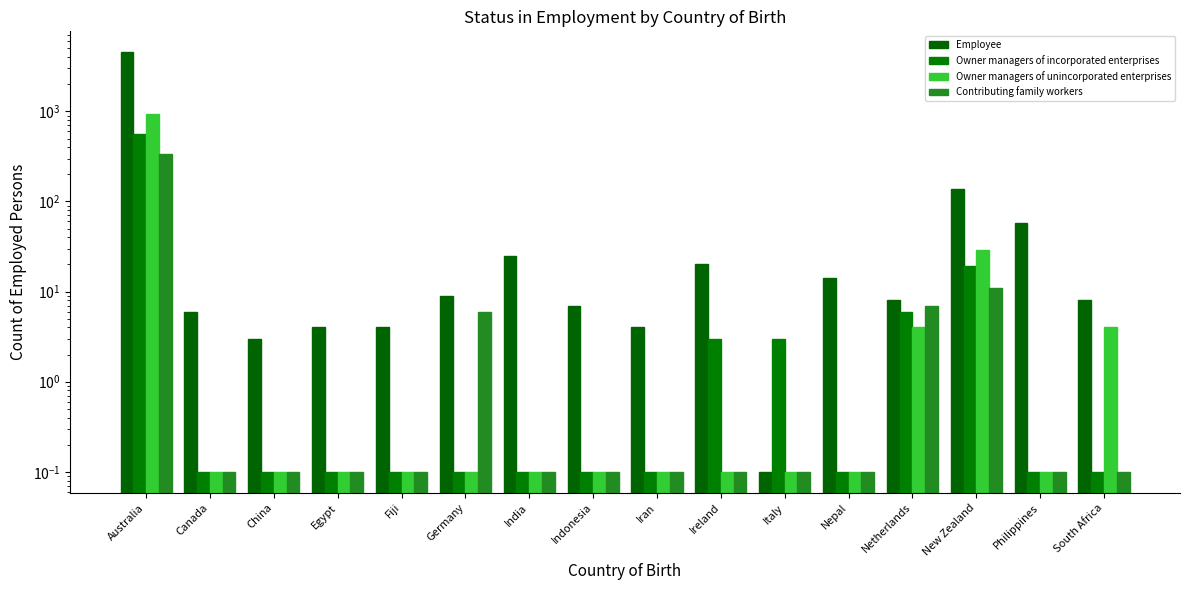

At which category does the chart reach its peak across all series?

Australia